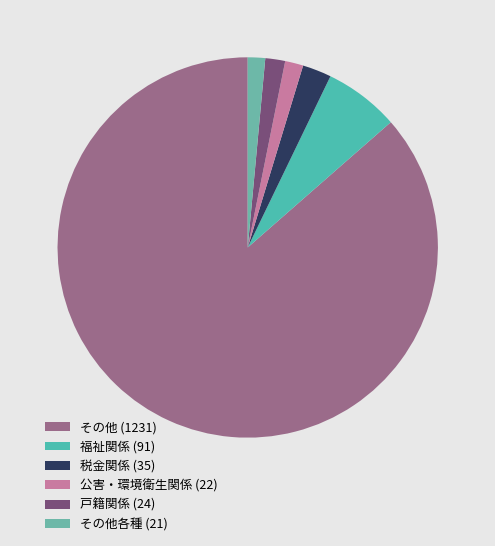

How many slices are in this pie chart?

6